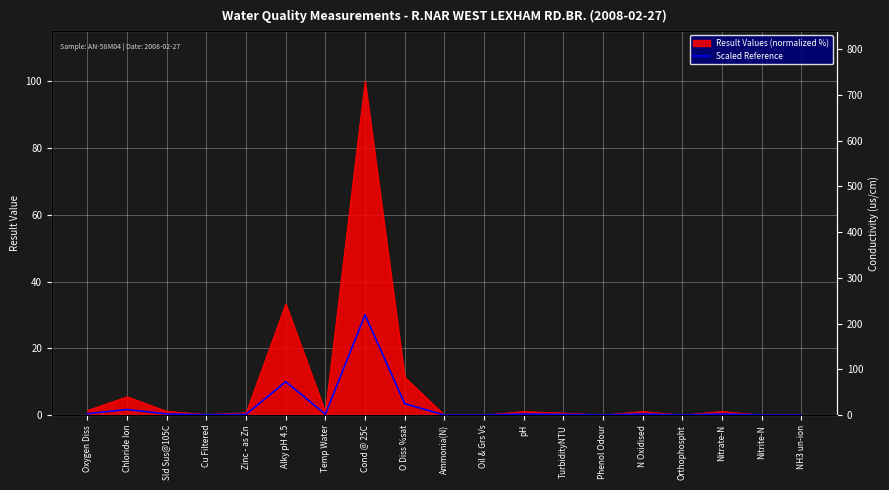

The chart shows a value of 0.0 at Orthophospht. True or false?

False